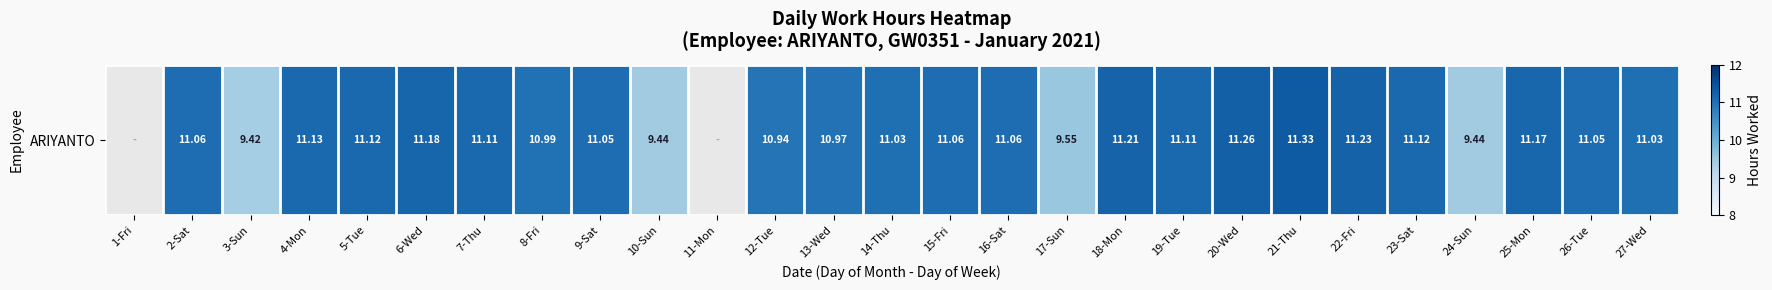

Rank the categories by value from lowest to highest.

1-Fri, 11-Mon, 3-Sun, 10-Sun, 24-Sun, 17-Sun, 12-Tue, 13-Wed, 8-Fri, 14-Thu, 27-Wed, 9-Sat, 26-Tue, 2-Sat, 15-Fri, 16-Sat, 7-Thu, 19-Tue, 5-Tue, 23-Sat, 4-Mon, 25-Mon, 6-Wed, 18-Mon, 22-Fri, 20-Wed, 21-Thu